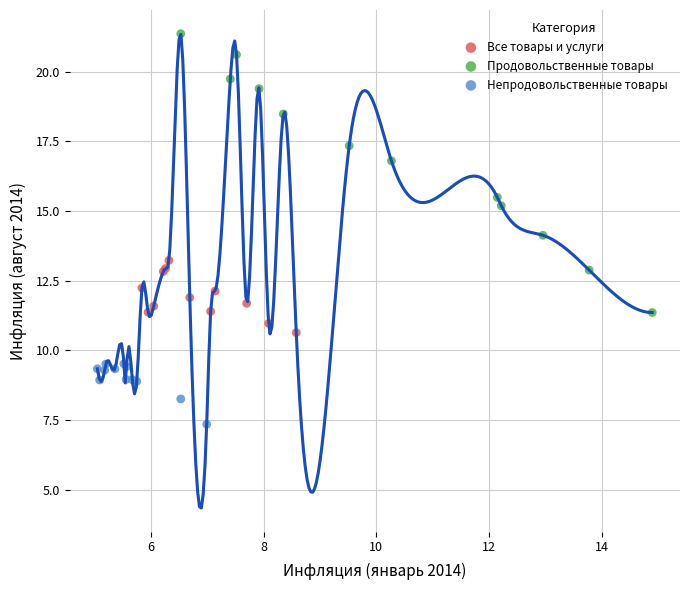

What are all the series names shown in the legend?

Все товары и услуги, Продовольственные товары, Непродовольственные товары